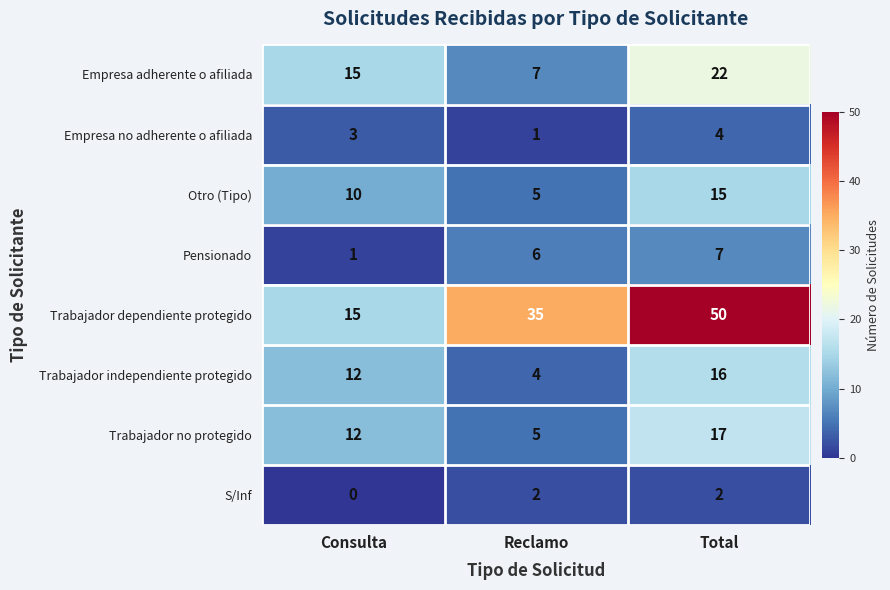

Rank the categories by Pensionado value from lowest to highest.

Consulta, Reclamo, Total